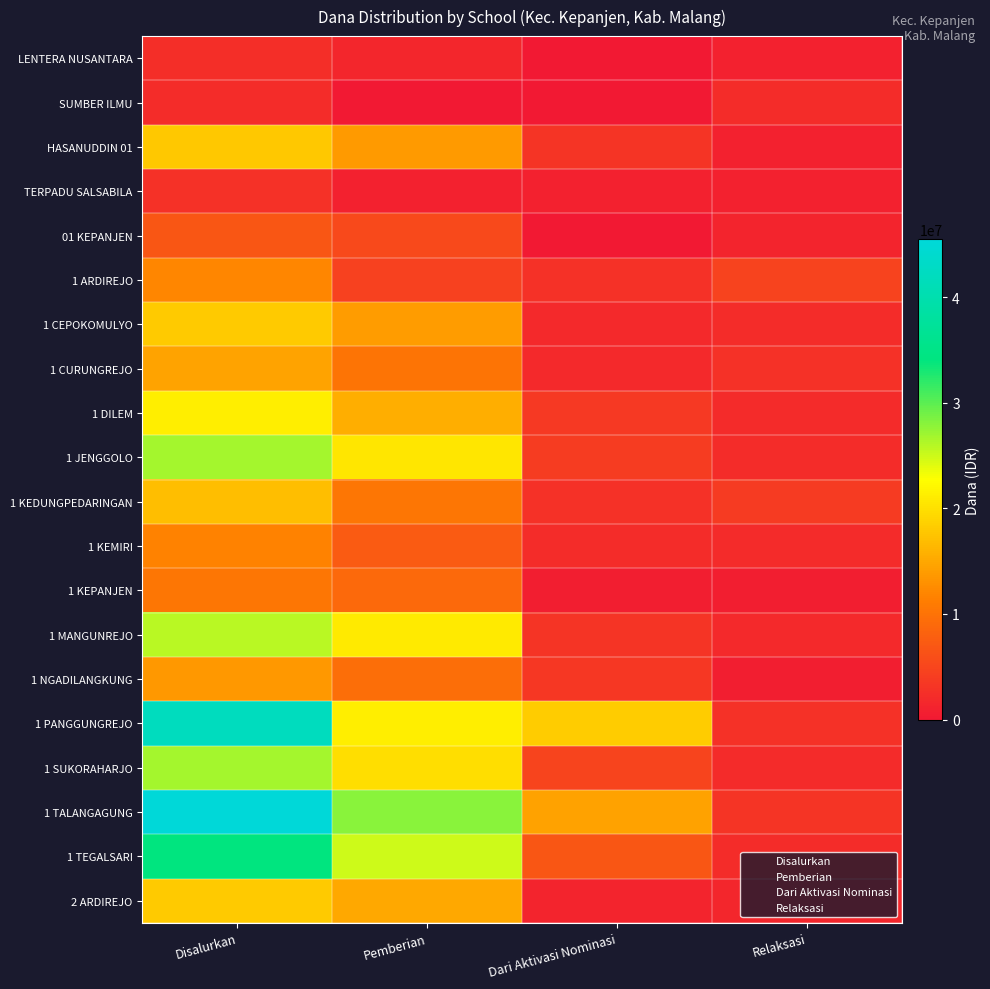

Between Disalurkan and Pemberian, which is larger?

Disalurkan